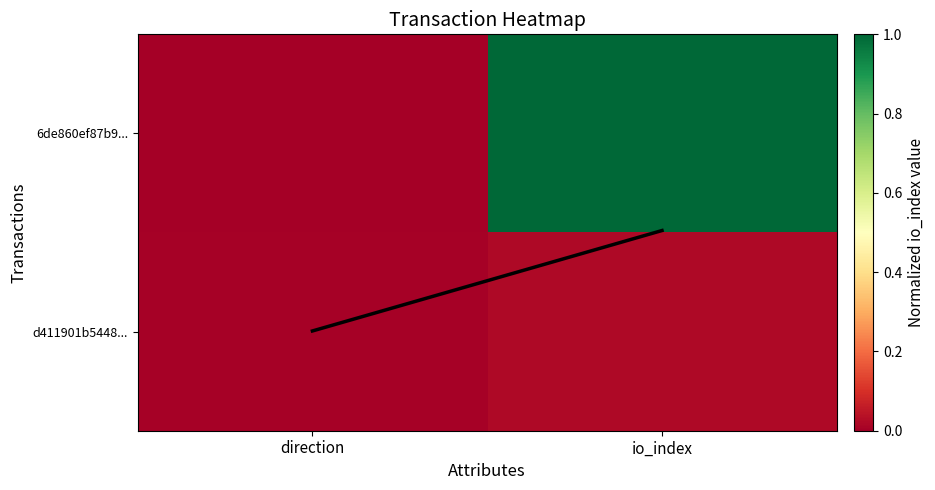

At io_index, list the series in order from largest to smallest.

6de860ef87b9..., mean_line, d411901b5448...